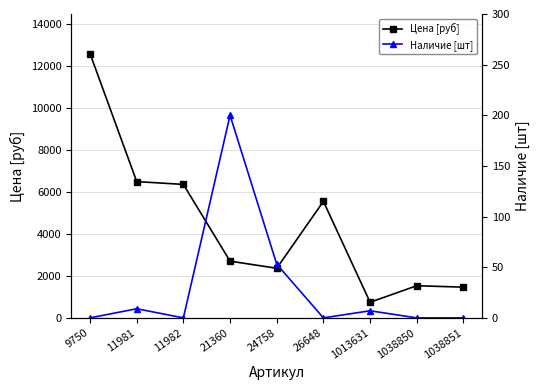

True or false: Цена [руб] and Наличие [шт] intersect in this chart.

False